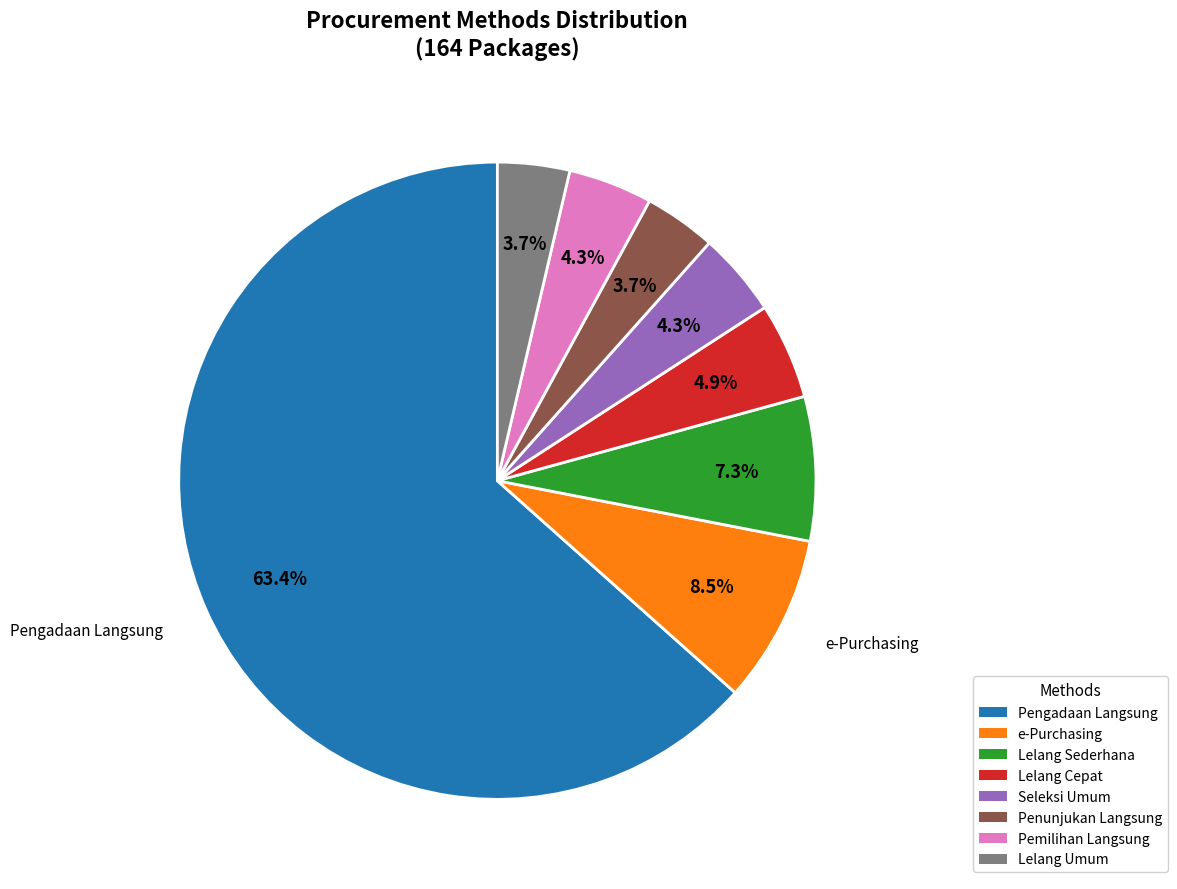

What is the ratio of the value at Lelang Cepat to the value at Penunjukan Langsung?

1.3